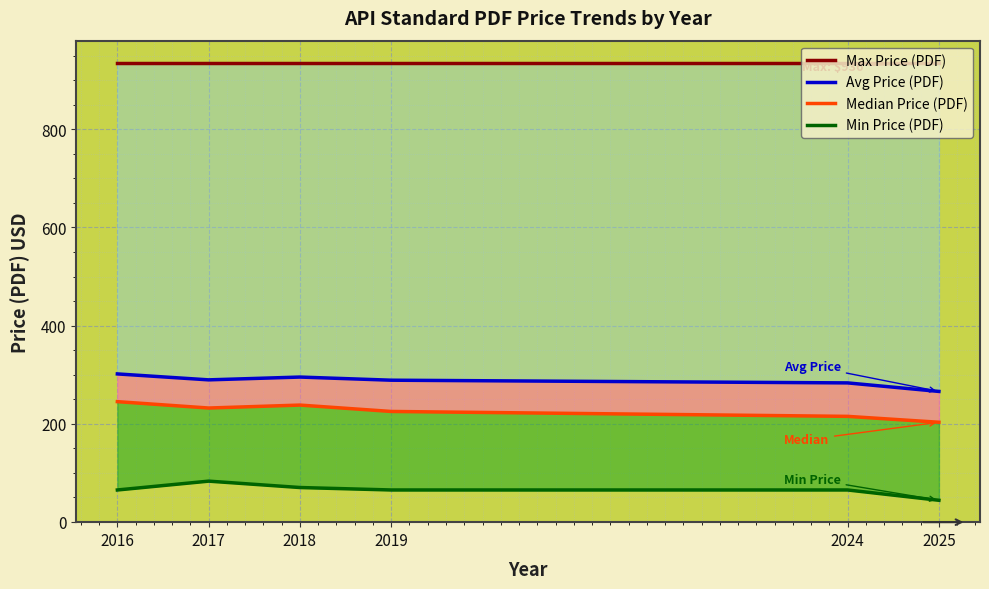

True or false: Max Price (PDF) has a value of 936.0 at 2019.

True